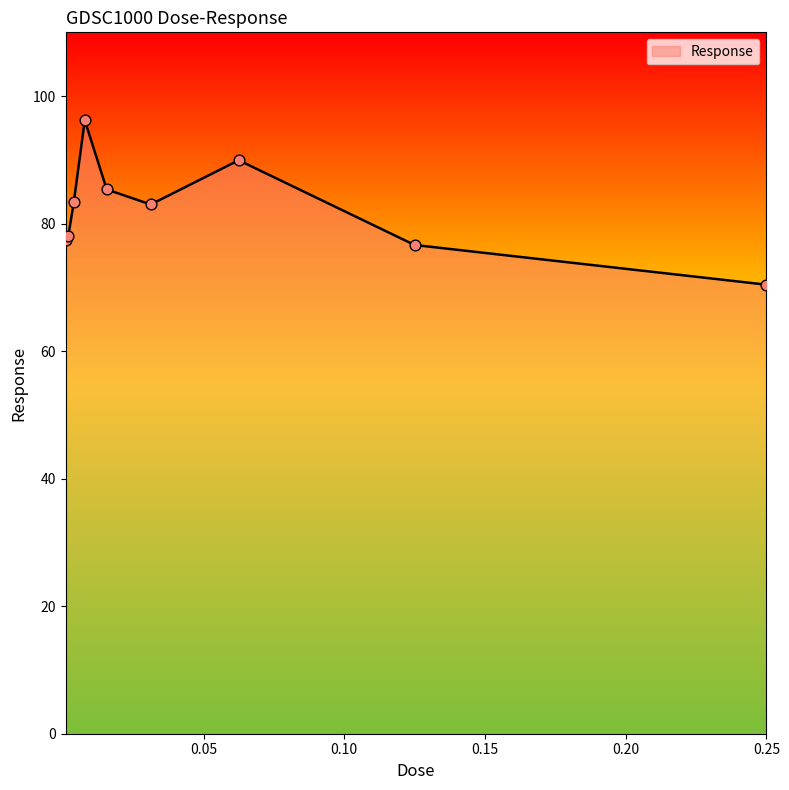

What is the smallest value displayed?

70.4